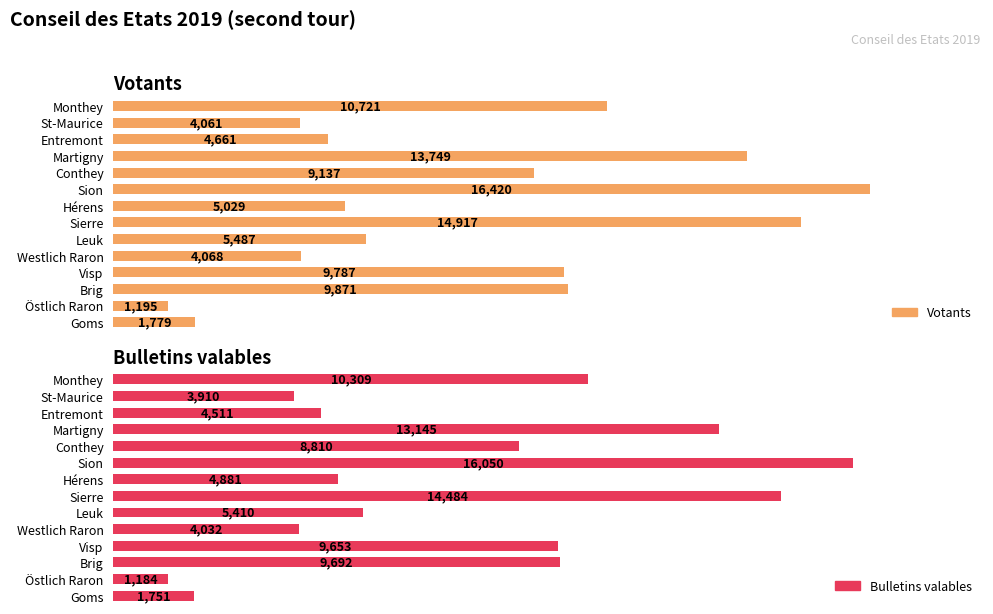

Which series has the widest spread of values?

Votants